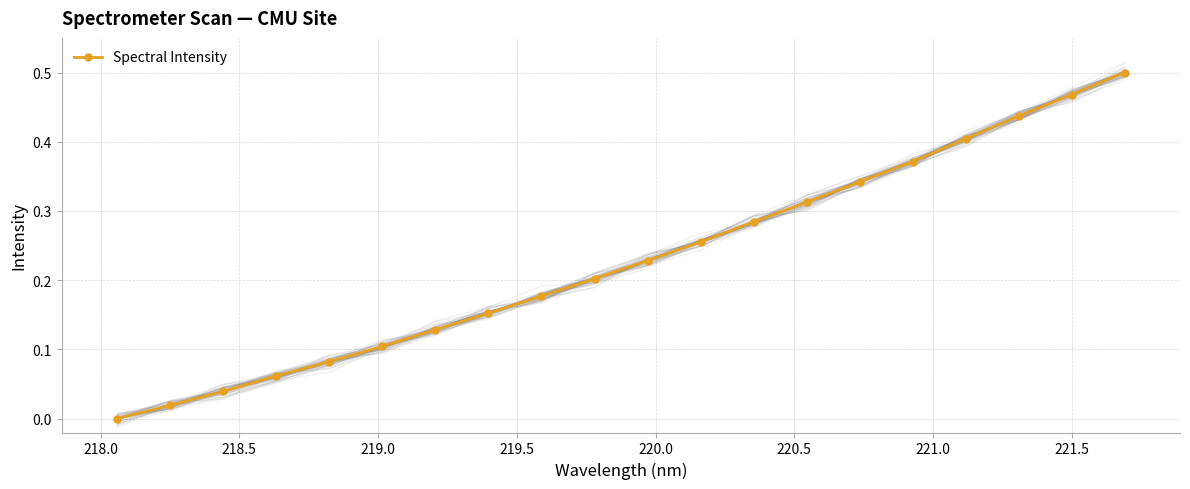

True or false: Spectral Intensity has more than 0 points higher than both neighbors.

False